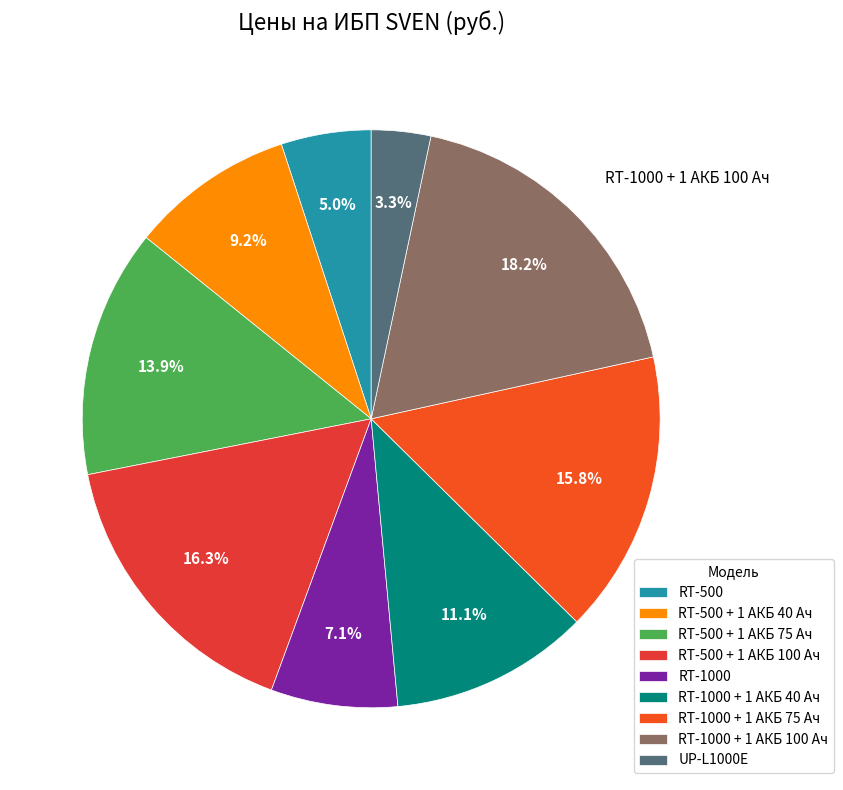

To the nearest percent, what is the average slice percentage?

11%